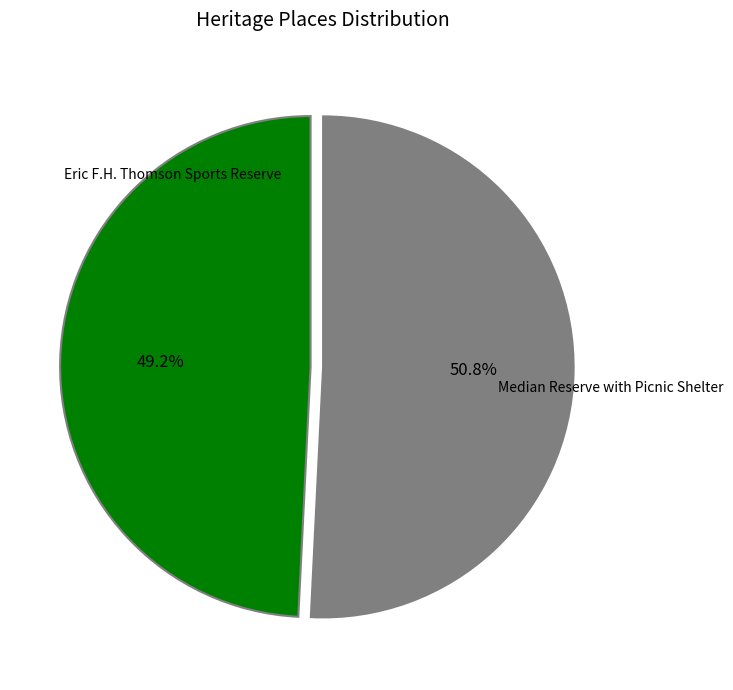

Is there any slice that represents more than half of the pie?

Yes